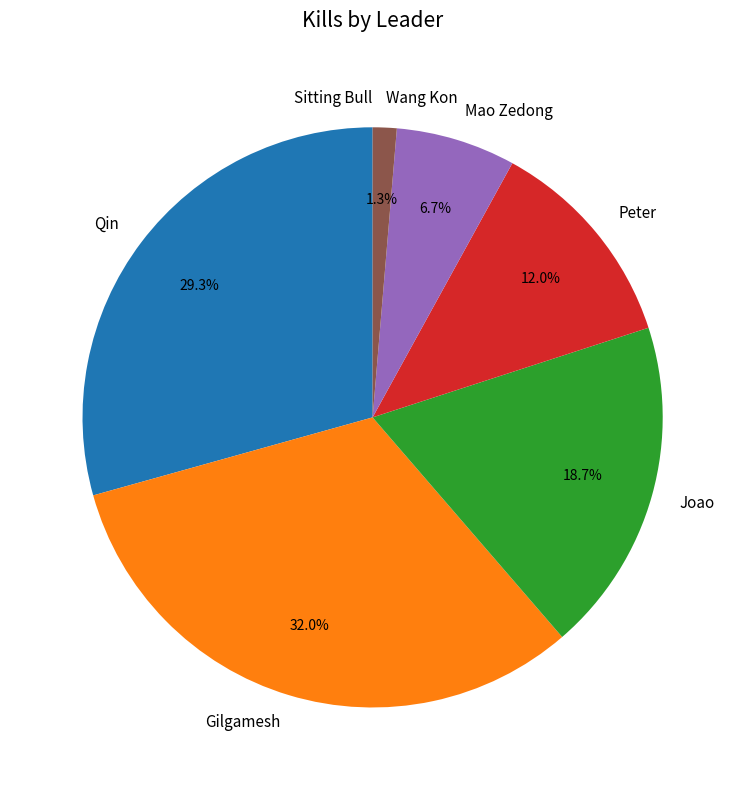

To the nearest percent, what percentage of the pie is Gilgamesh?

32%